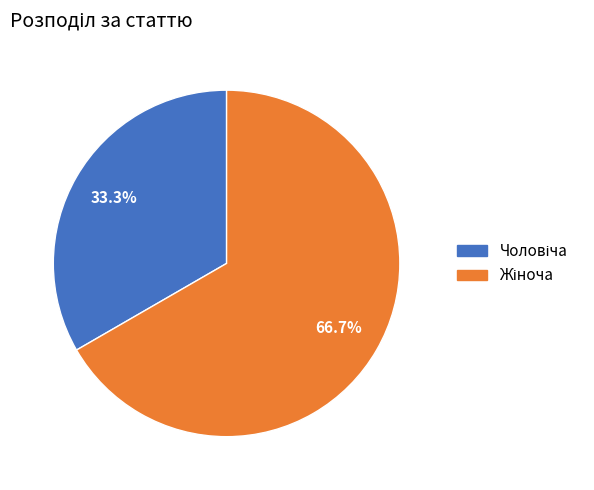

Is there any slice that represents more than half of the pie?

Yes